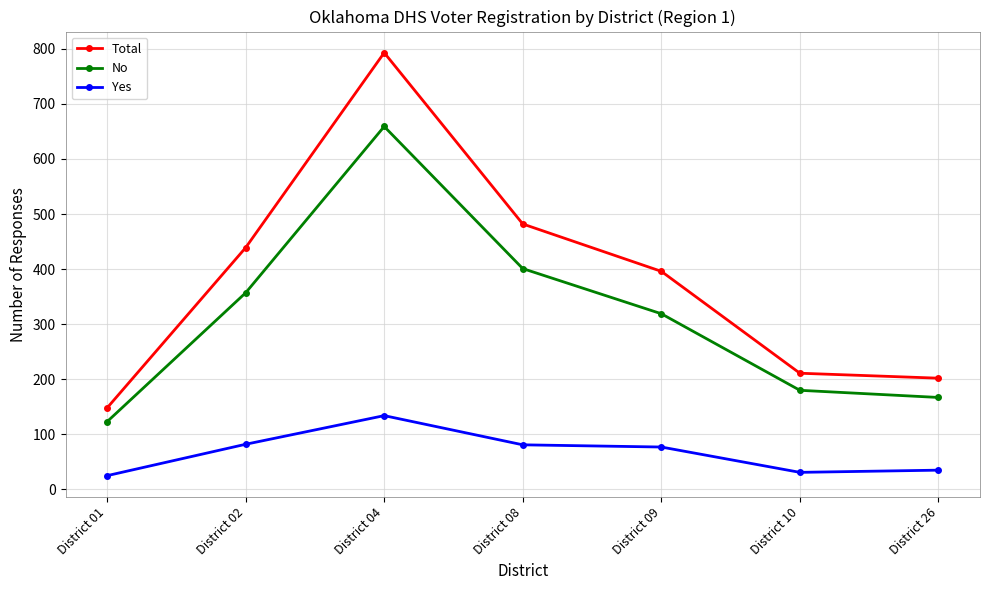

Does the chart have visible grid lines?

Yes